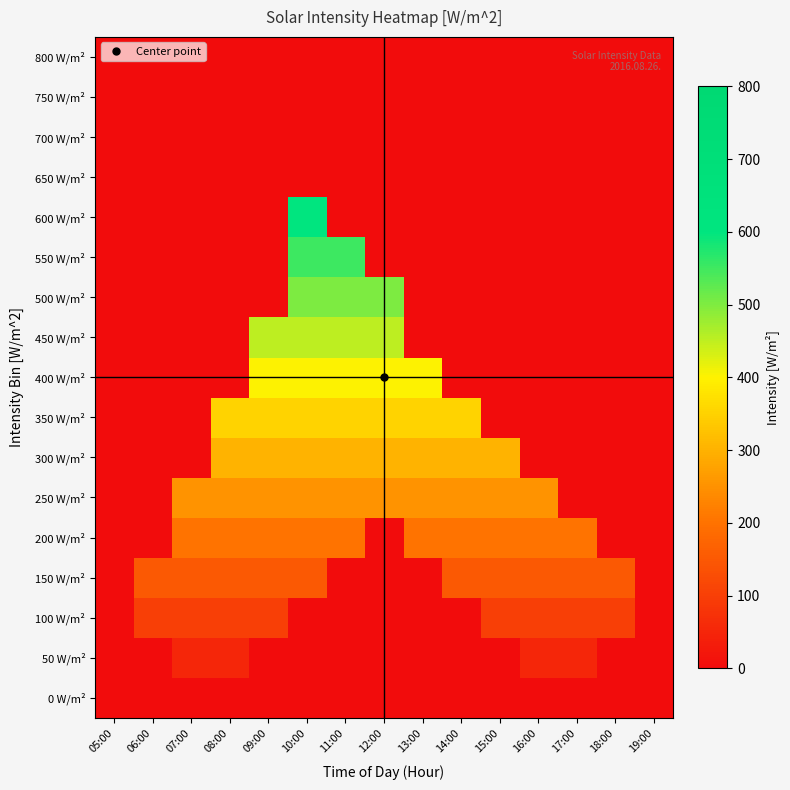

Between 08:00 and 17:00, which series saw the biggest shift?

350 W/m²